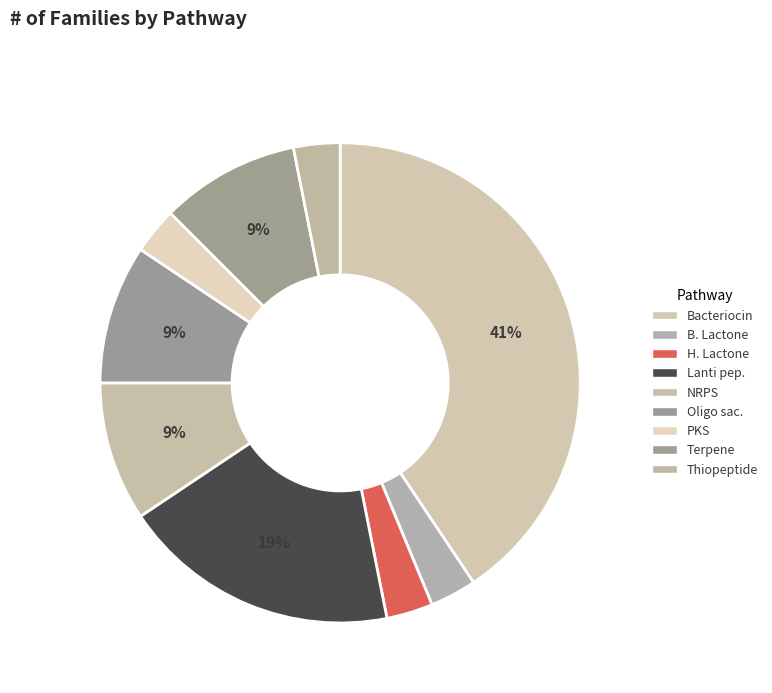

Is it true that Bacteriocin is 51% of the pie?

False